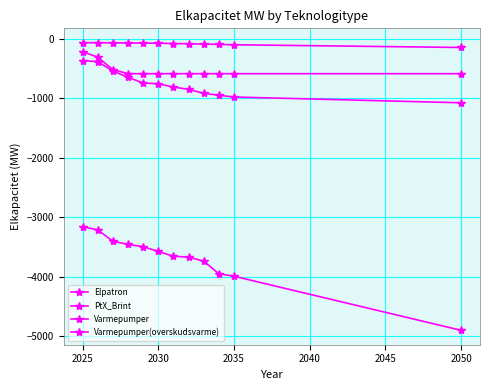

How many values in the PtX_Brint series exceed -582?

3